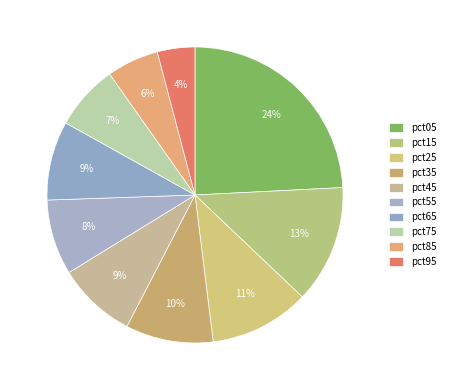

What percentage is the pct25 slice, to the nearest percent?

11%